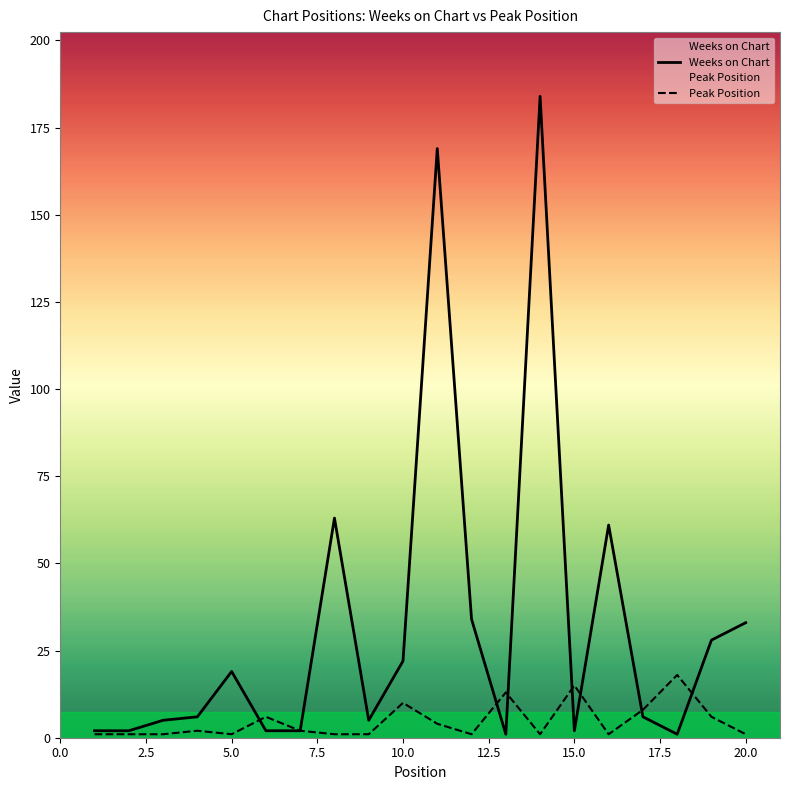

Rank the series by their maximum value, from lowest to highest.

Peak Position, Weeks on Chart